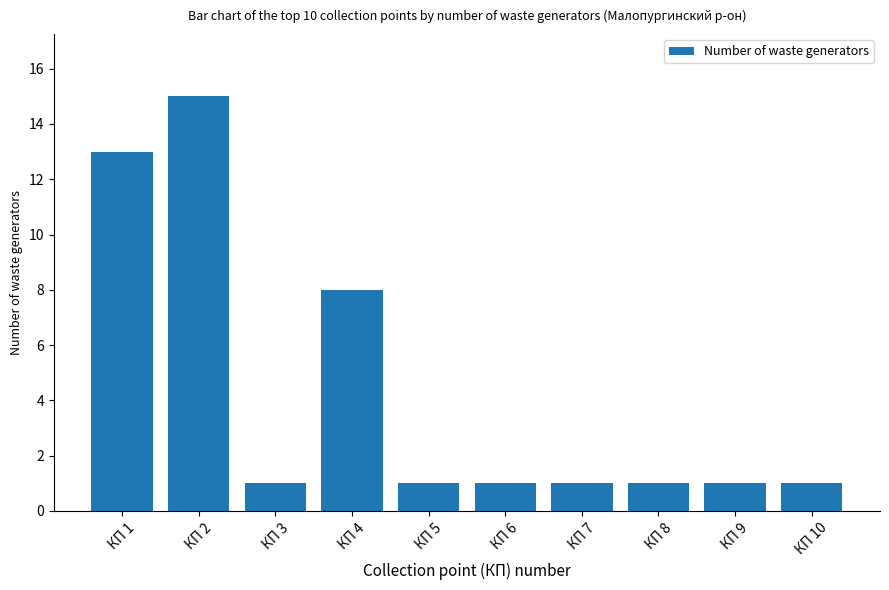

What is the value of the 1st bar from the left?

13